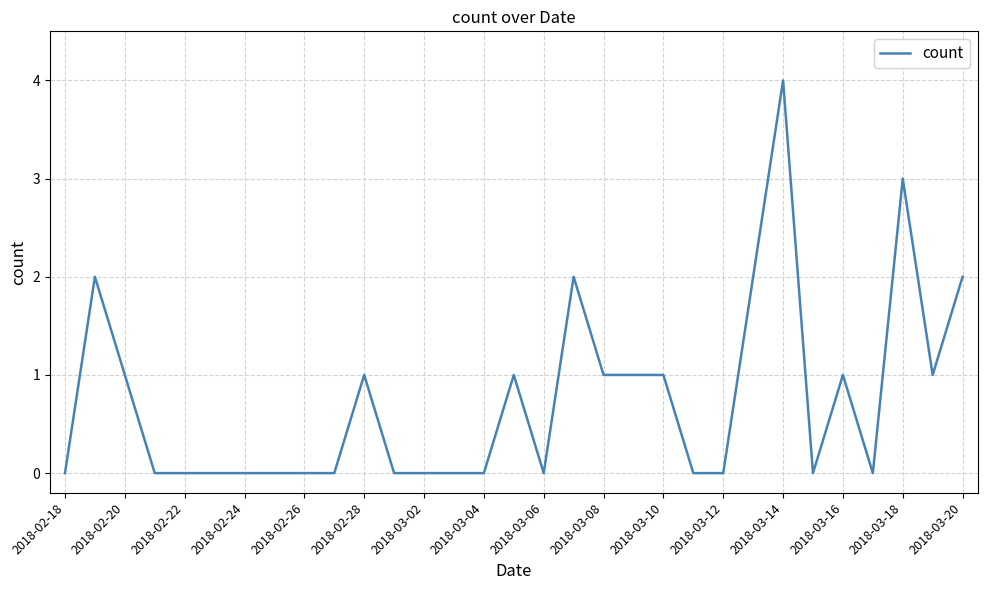

What is the maximum value shown in the chart?

4